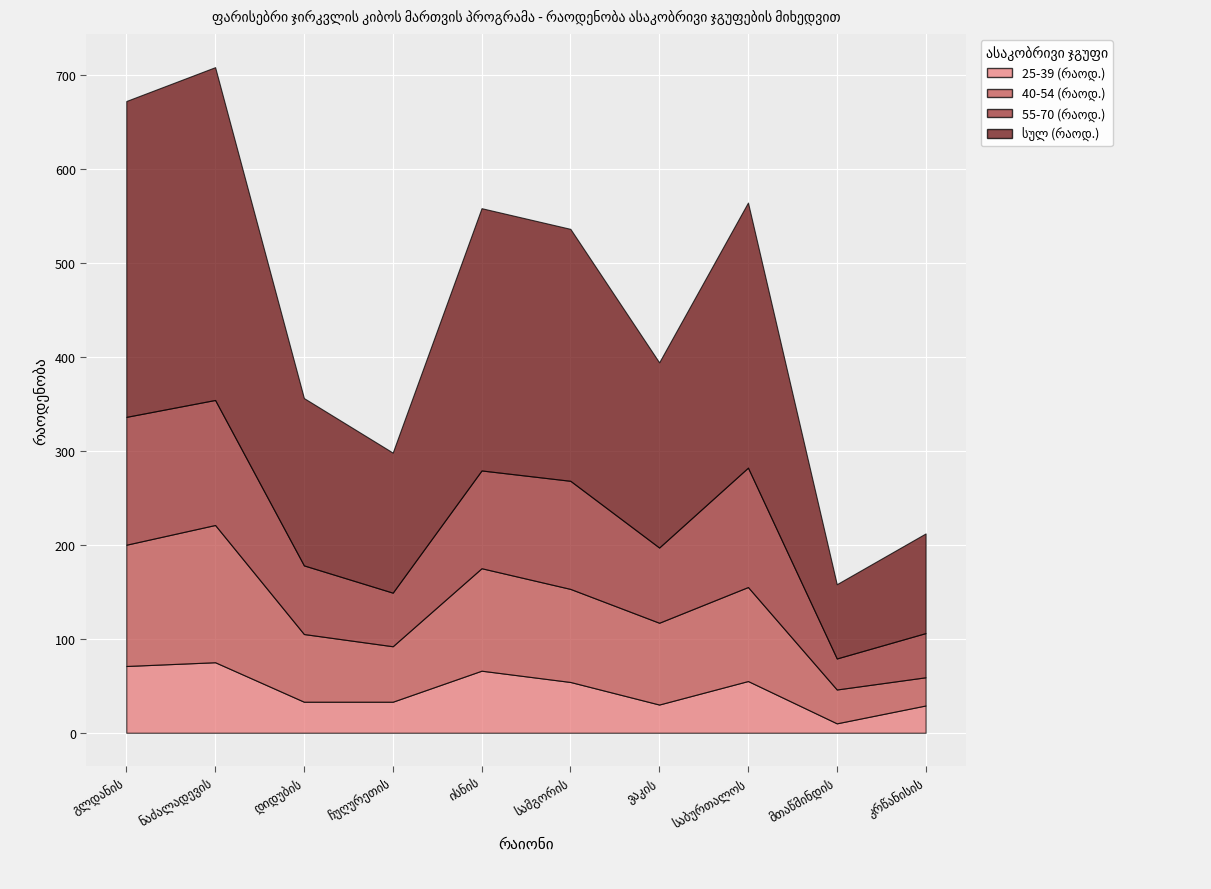

What is the lowest value of the 40-54 (რაოდ.) series?

30